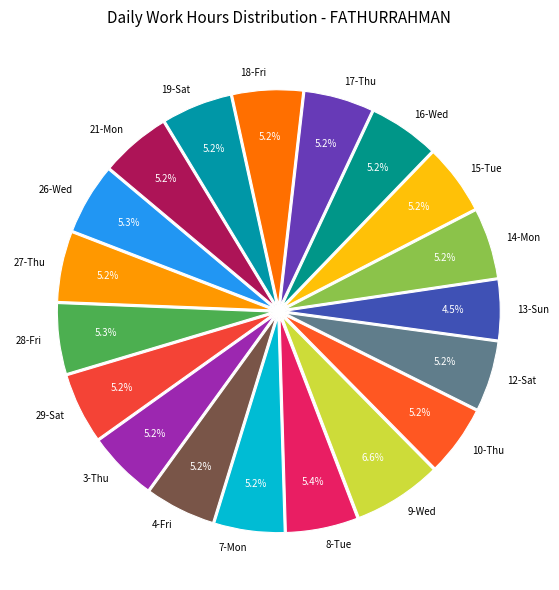

Is there any slice that represents more than half of the pie?

No